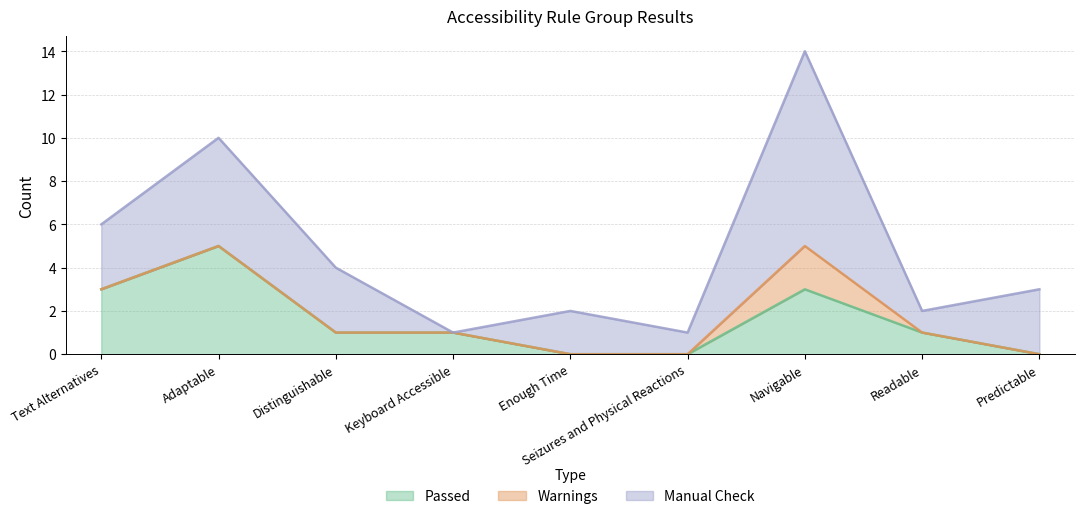

What is the maximum value for Manual Check?

9